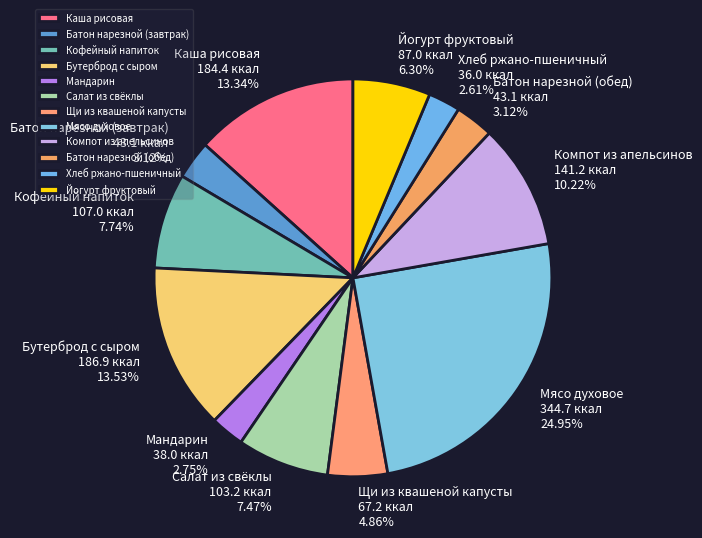

What portion of the pie excludes Мясо духовое?

75.1%